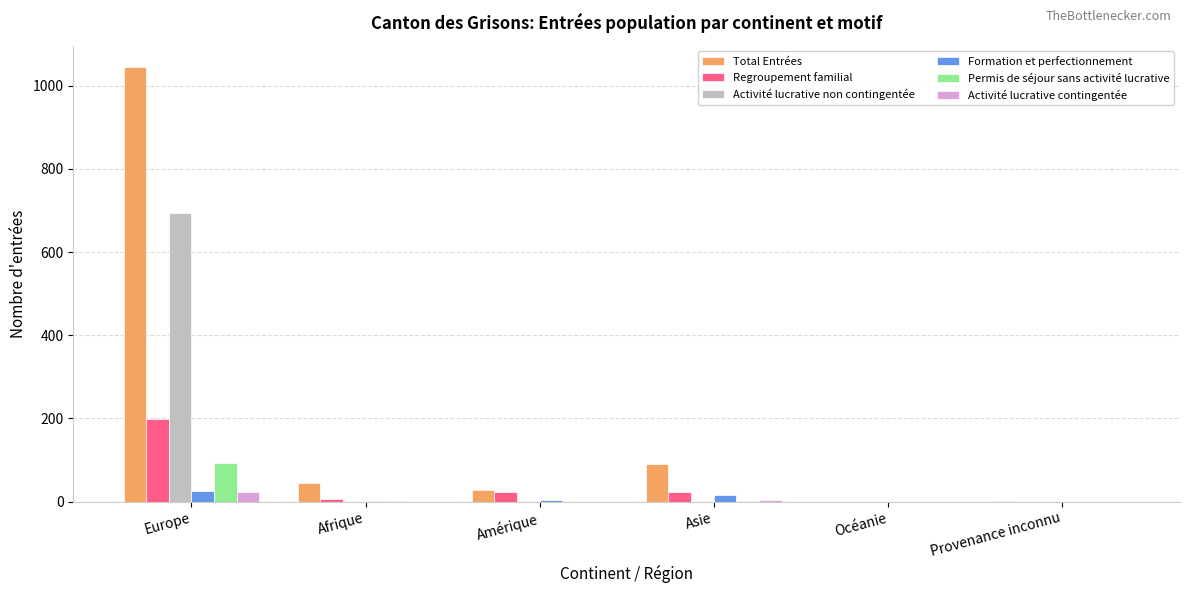

Where does the Regroupement familial series first go above 22?

Europe